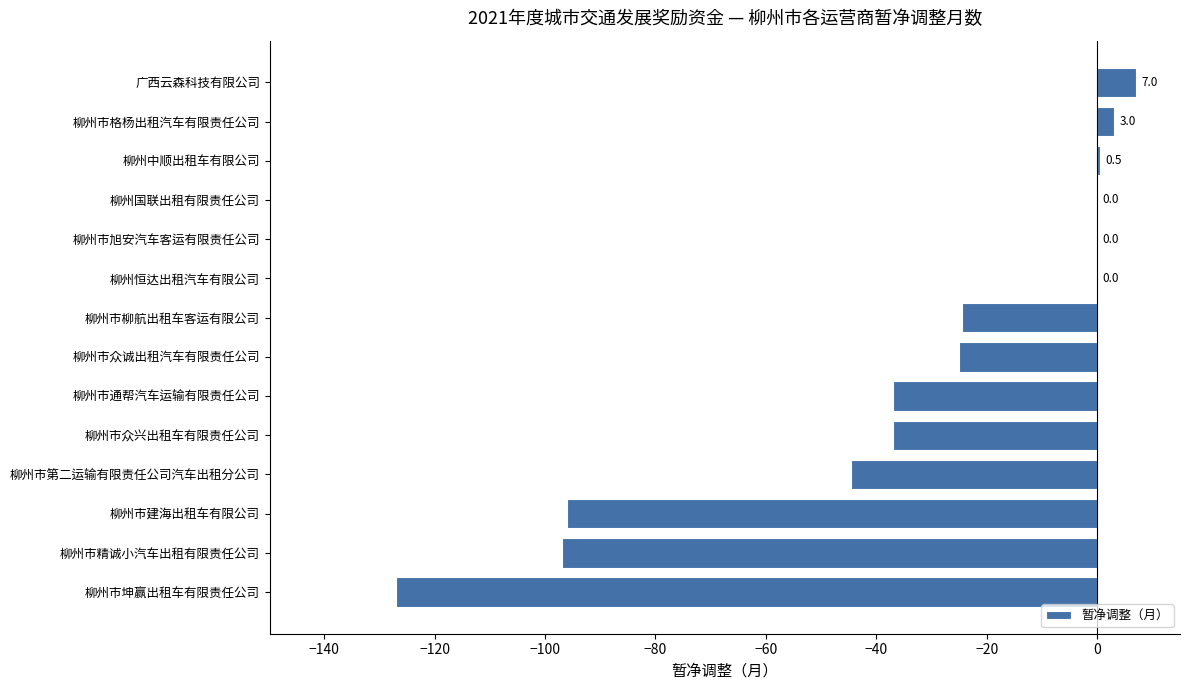

What is the maximum value shown in the chart?

7.0